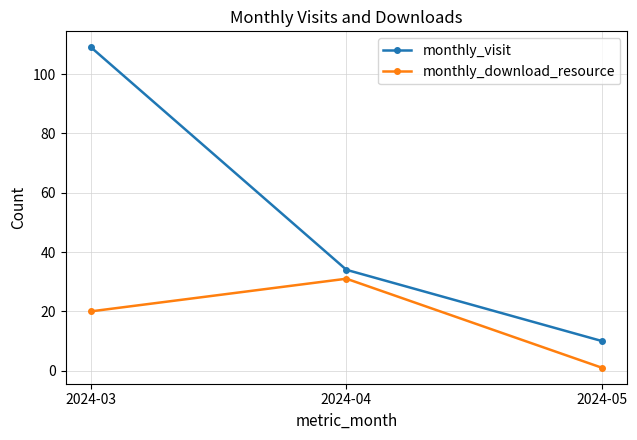

The monthly_visit series shows 10 at 2024-05. True or false?

True